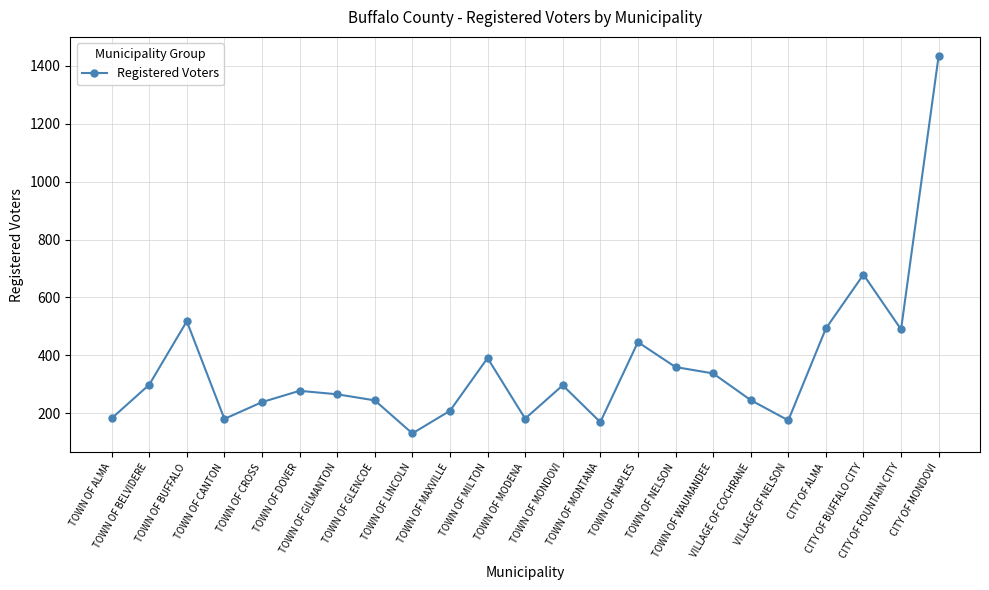

What is the difference between the maximum and minimum values?

1303